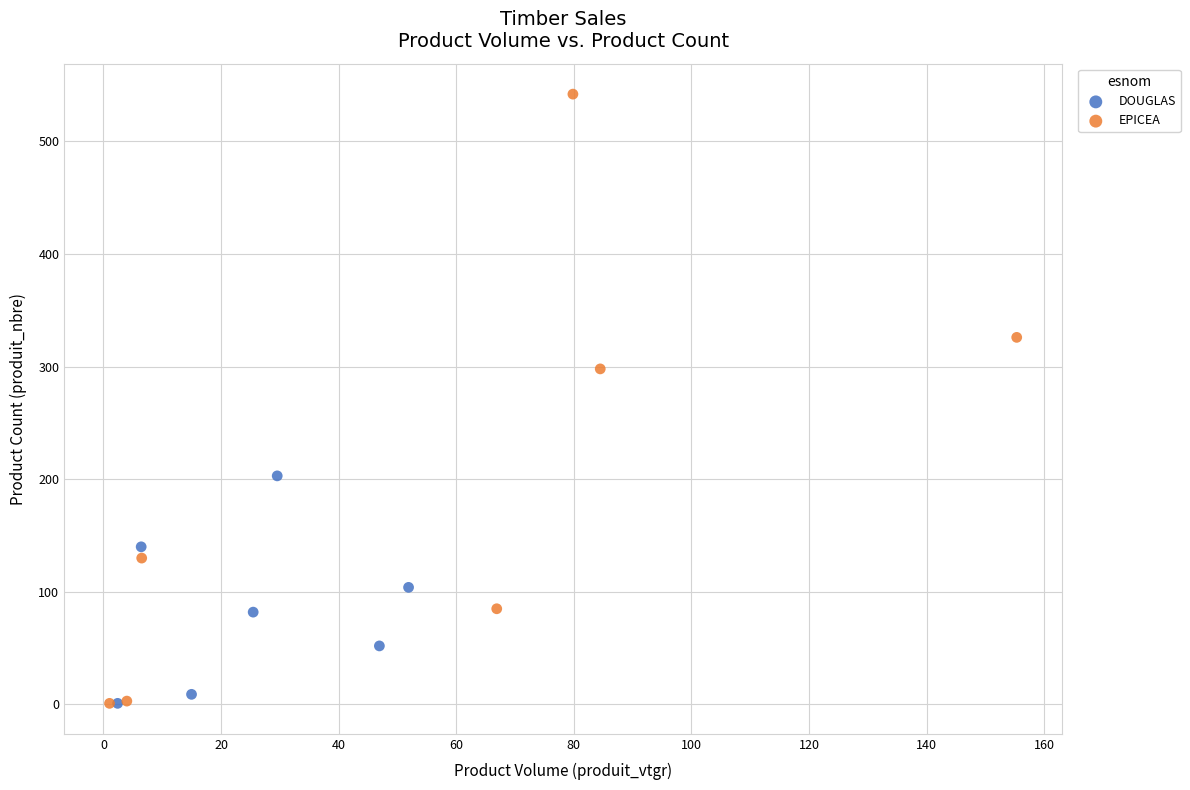

Which series contains the highest Y value?

EPICEA